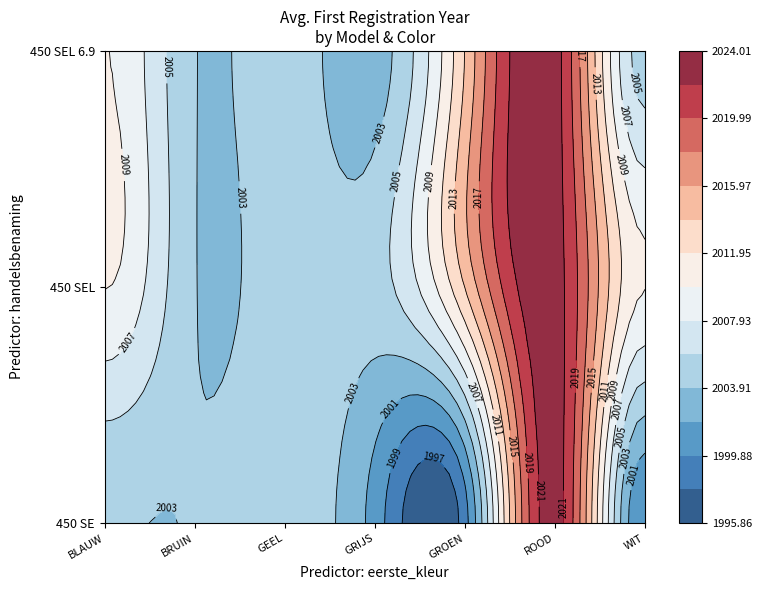

What is the maximum value shown in the chart?

2023